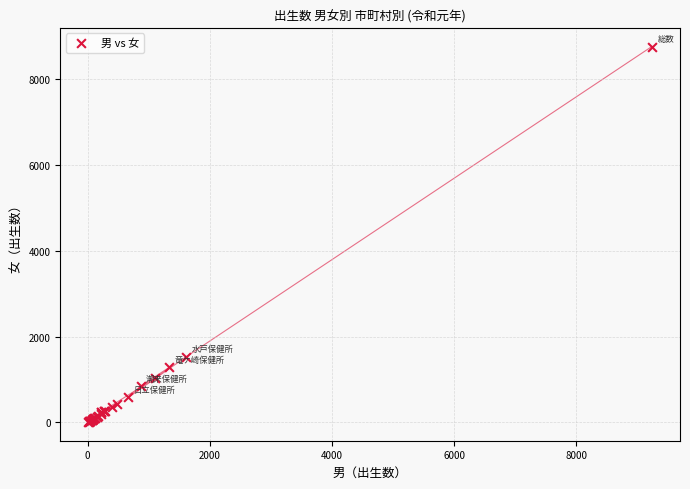

What Y value in the scatter plot is closest to 4387?

1533